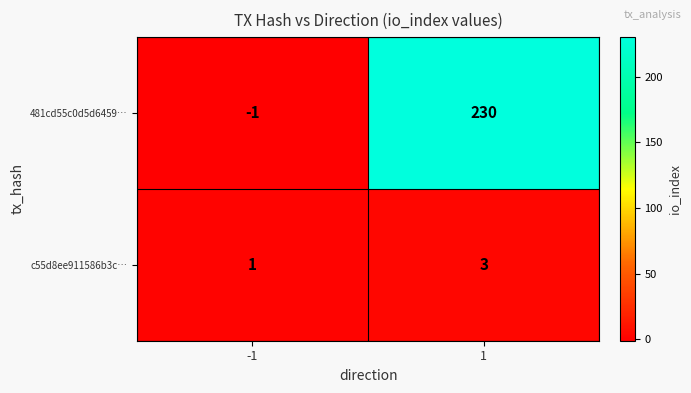

Rank the series at -1 from highest to lowest value.

c55d8ee911586b3c…, 481cd55c0d5d6459…